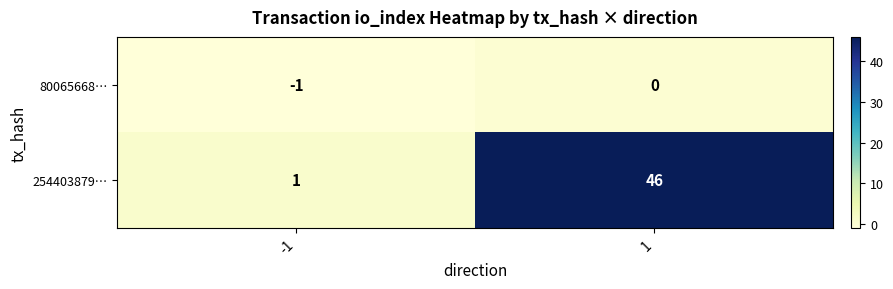

What is the minimum value shown in the chart?

-1